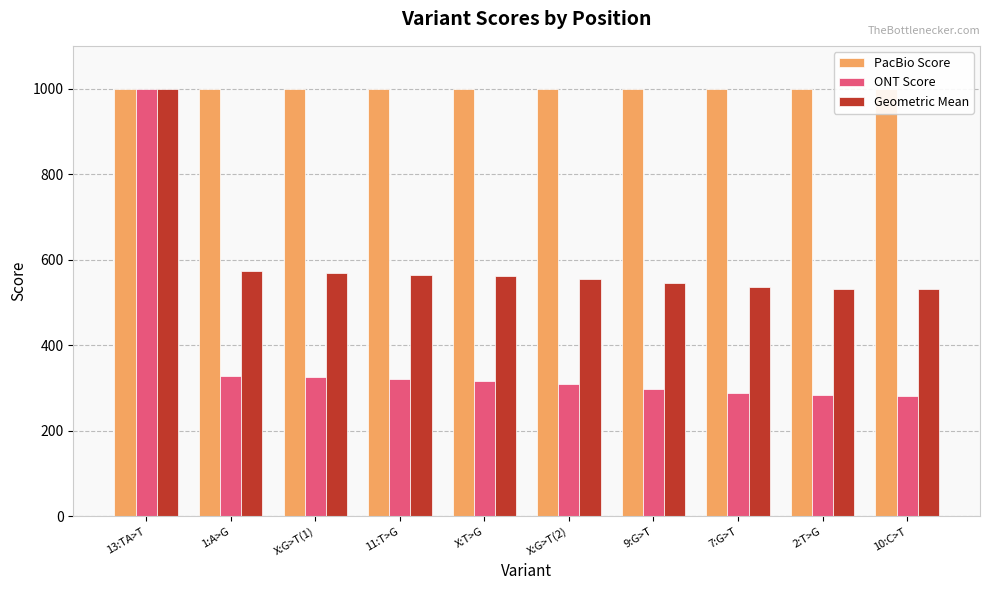

How many bars are there in each group?

3